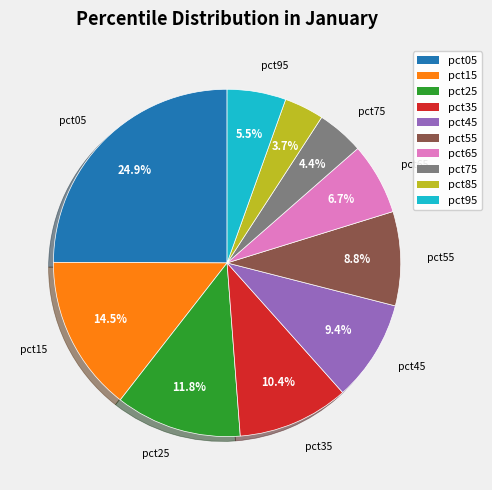

To the nearest percent, what is the difference between the largest and smallest slice percentages?

21%